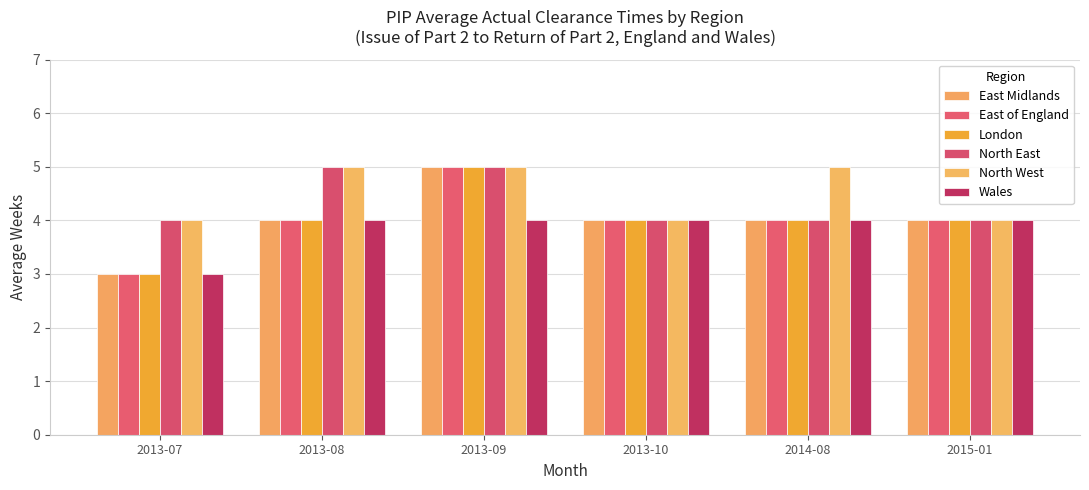

True or false: North East has a value of 4 at 2014-08.

True